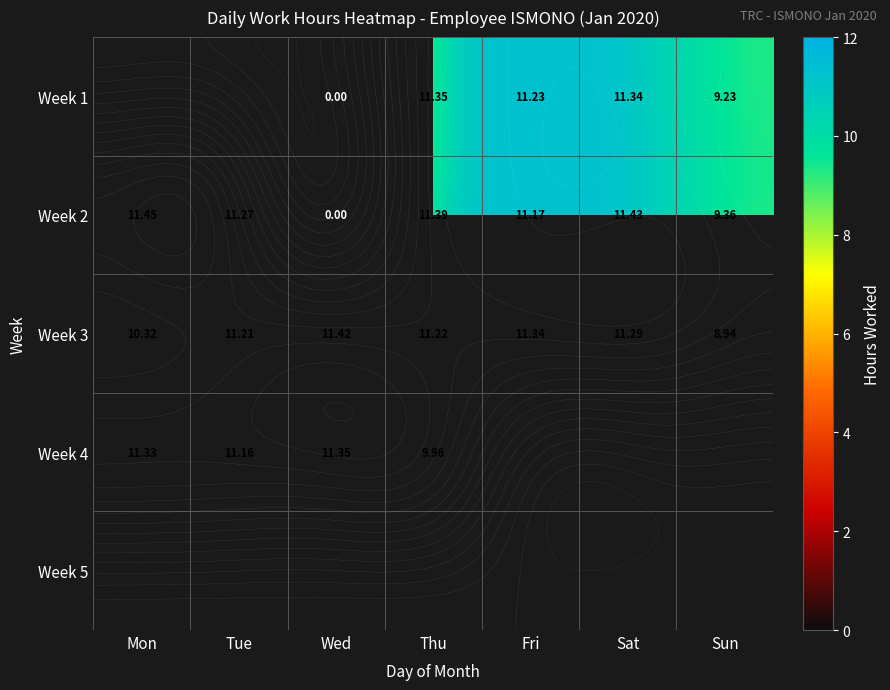

List the labels in order of Week 2 value, largest first.

Mon, Sat, Thu, Tue, Fri, Sun, Wed